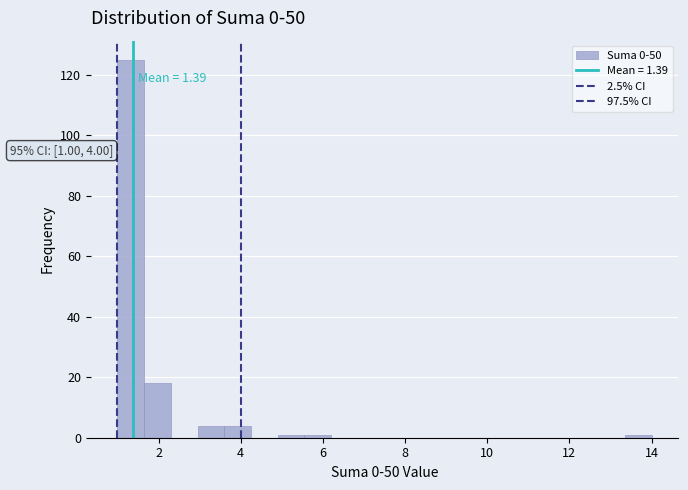

Read against the x-axis, roughly where is the centre of the tallest bar?

1.4